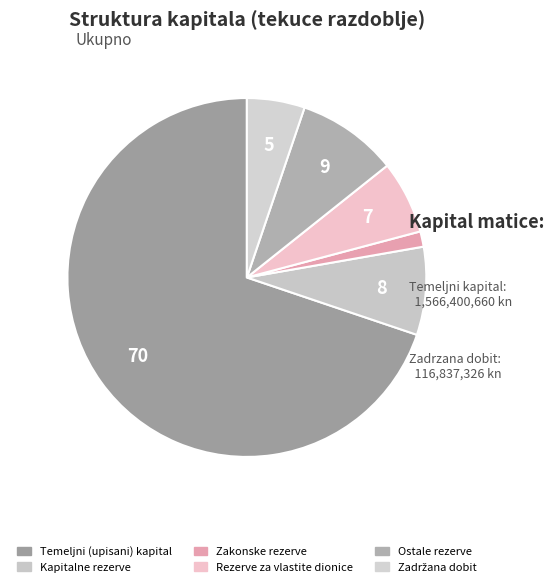

Is Rezerve za vlastite dionice the majority of the pie?

No